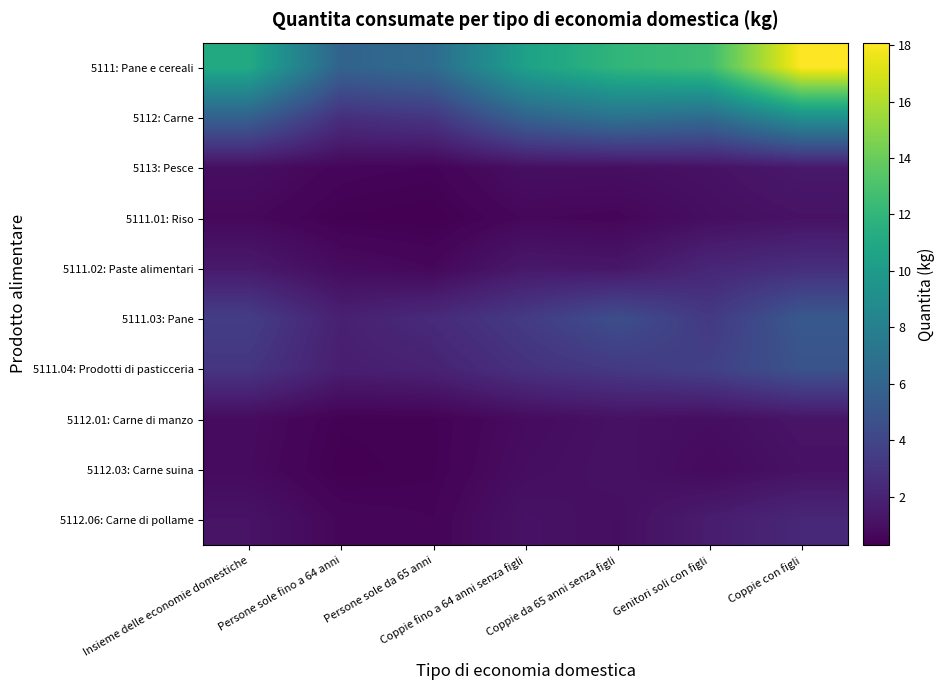

At which category does the chart reach its peak across all series?

Coppie con figli